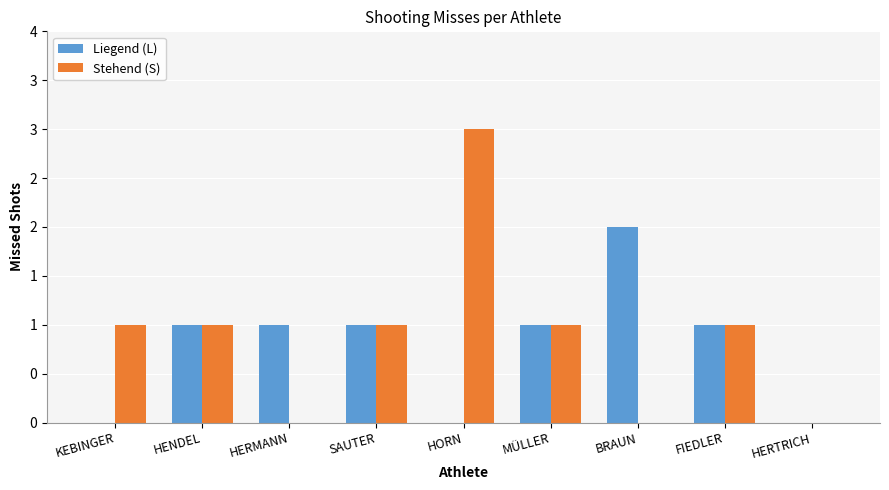

At which category is the sum across all series the highest?

HORN